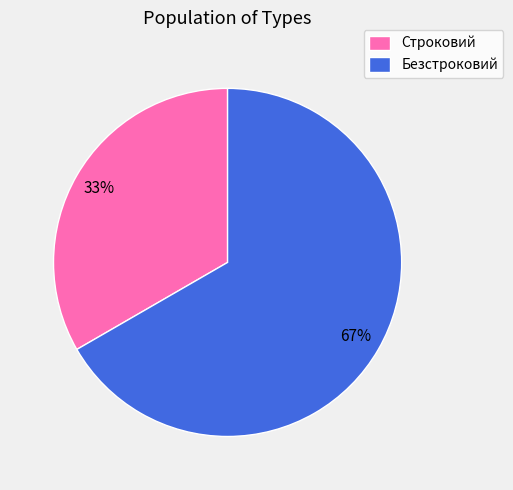

What is the ratio of the value at Безстроковий to the value at Строковий?

2.0